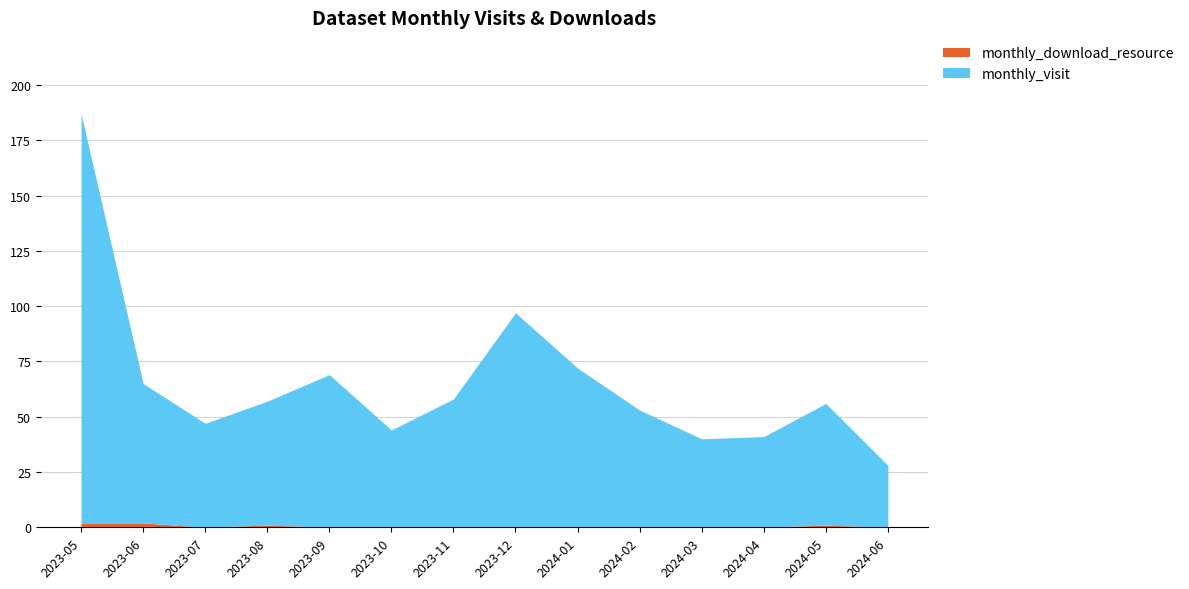

At which category does monthly_download_resource reach its first local peak?

2023-08